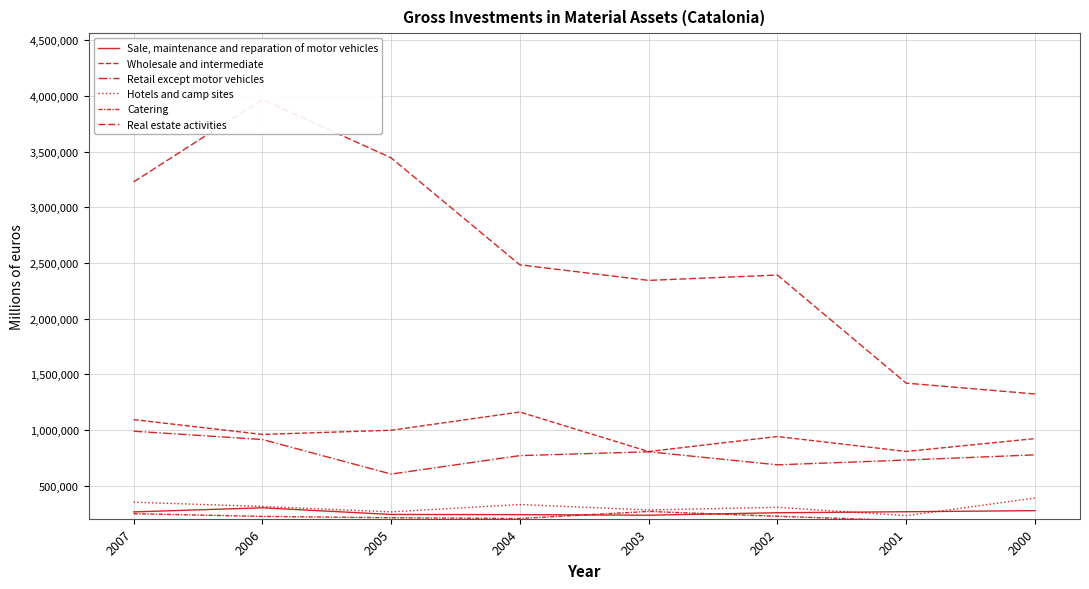

True or false: Real estate activities and Wholesale and intermediate intersect in this chart.

False